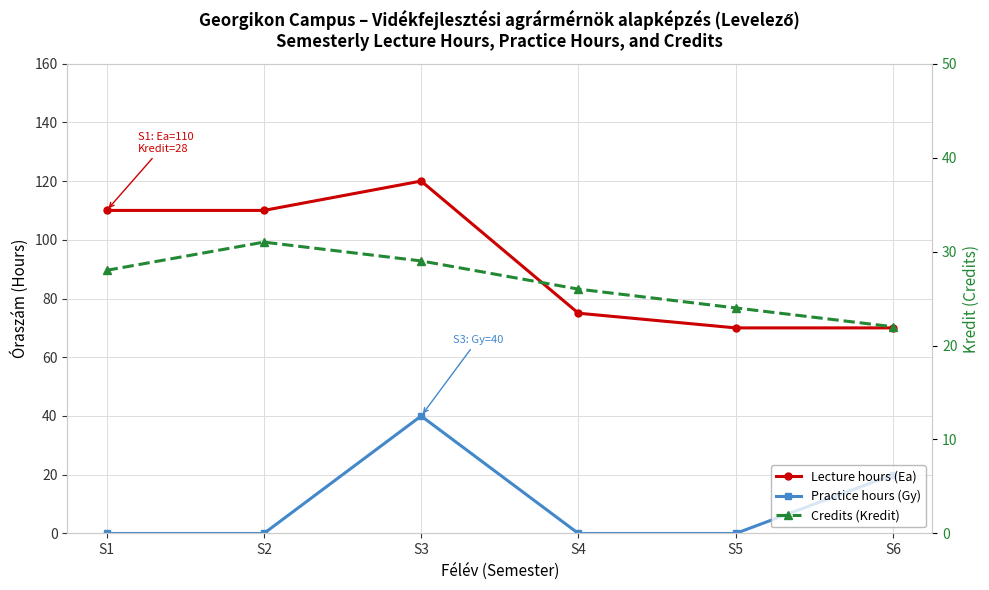

How many interior local peaks does the Credits (Kredit) series have?

1